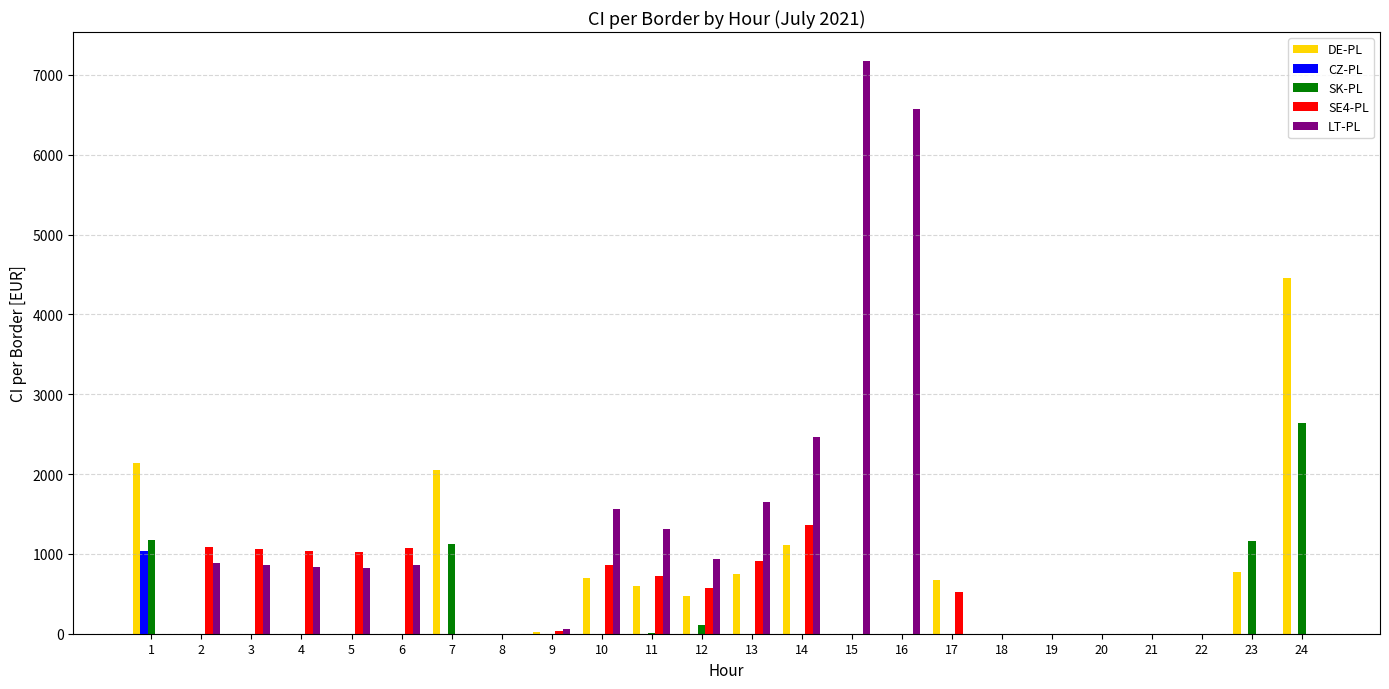

What is the spread (max minus min) of values at 14?

2469.8